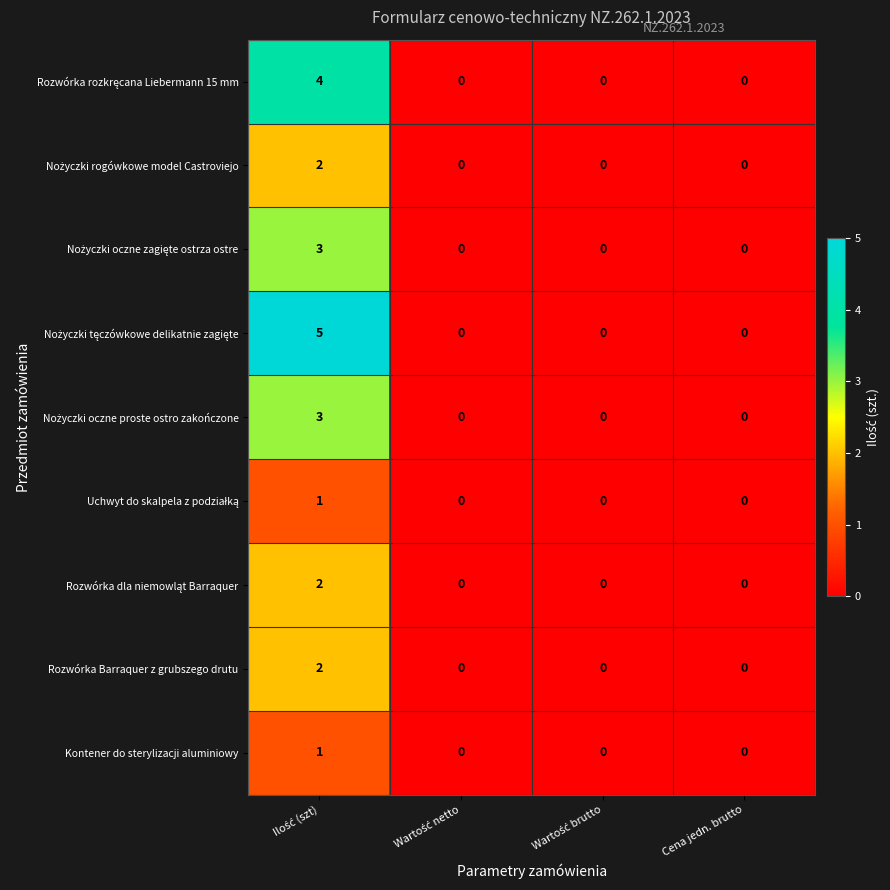

Count the Kontener do sterylizacji aluminiowy values in the range 0 to 1.

4